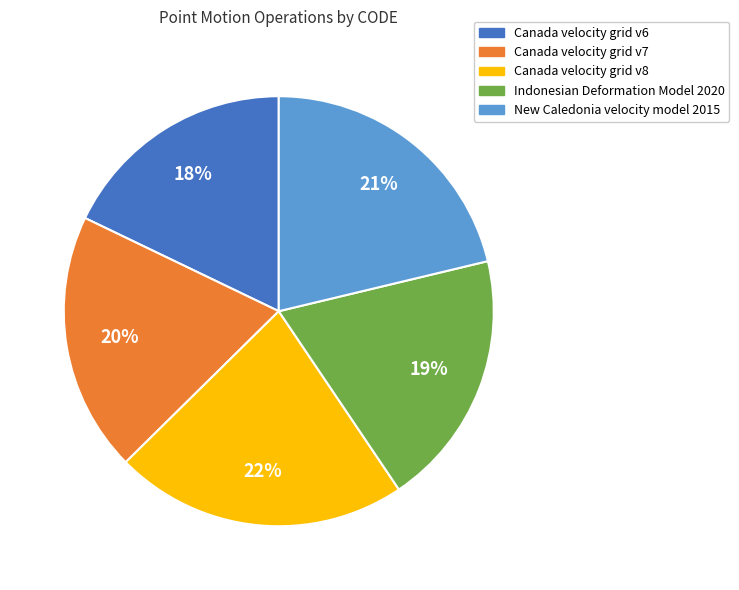

The Canada velocity grid v6 slice represents 12% of the pie. True or false?

False